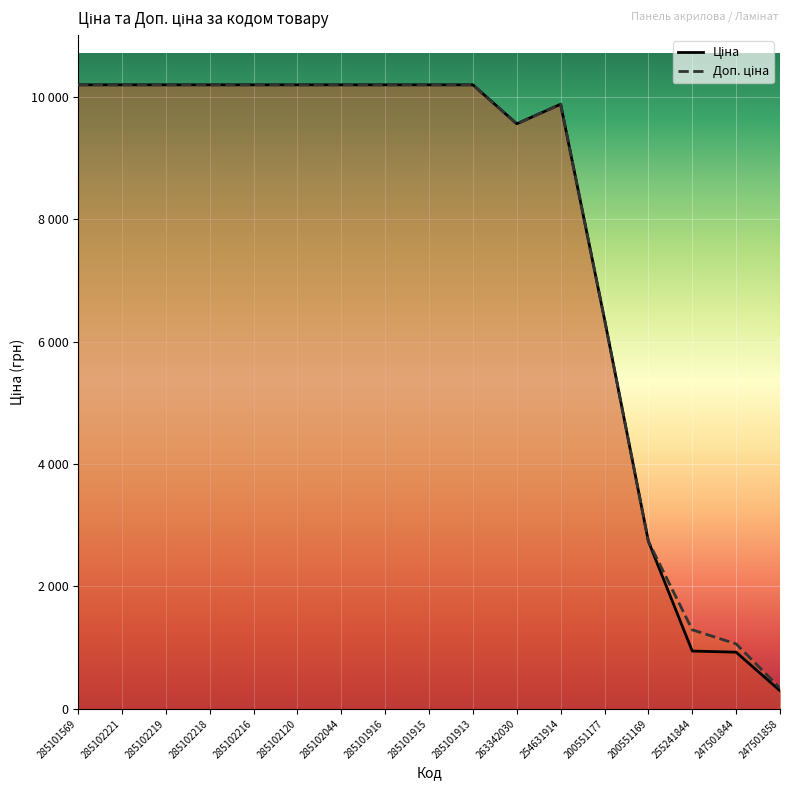

How many values in the Доп. ціна series exceed 10196?

10